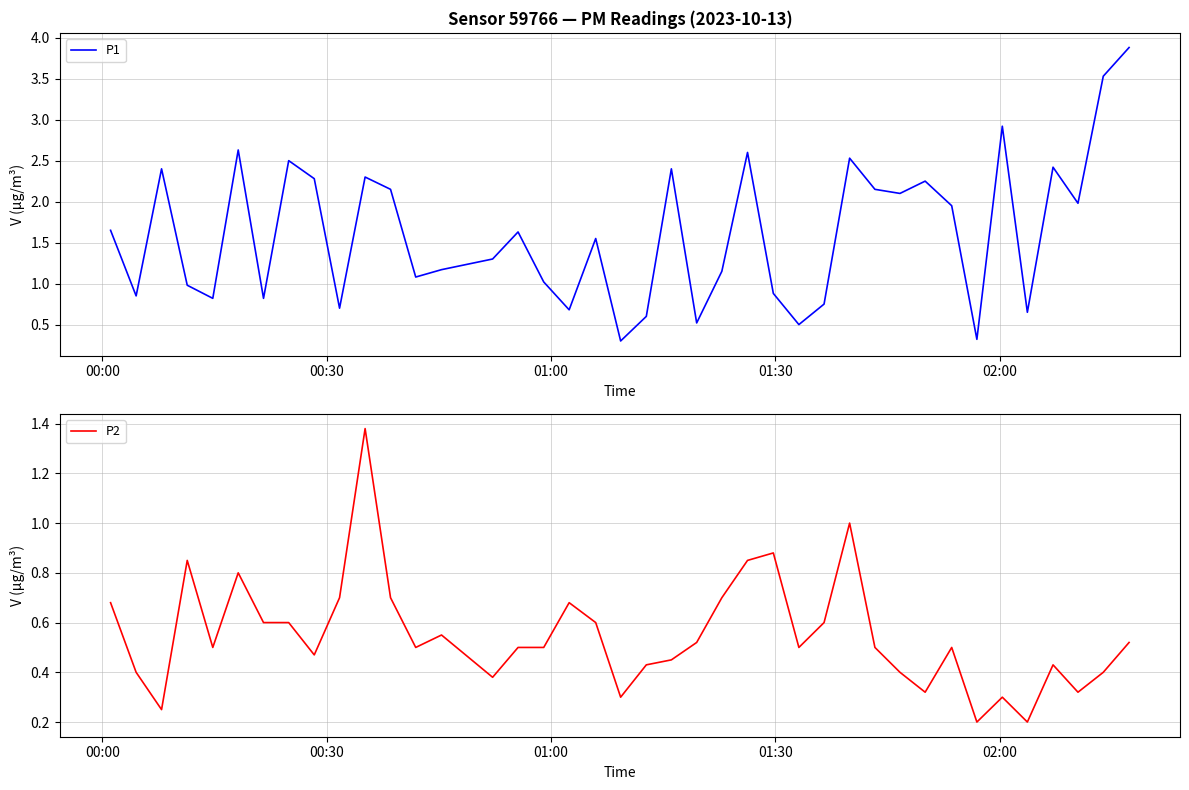

List the series in order of their peak value, highest first.

P1, P2